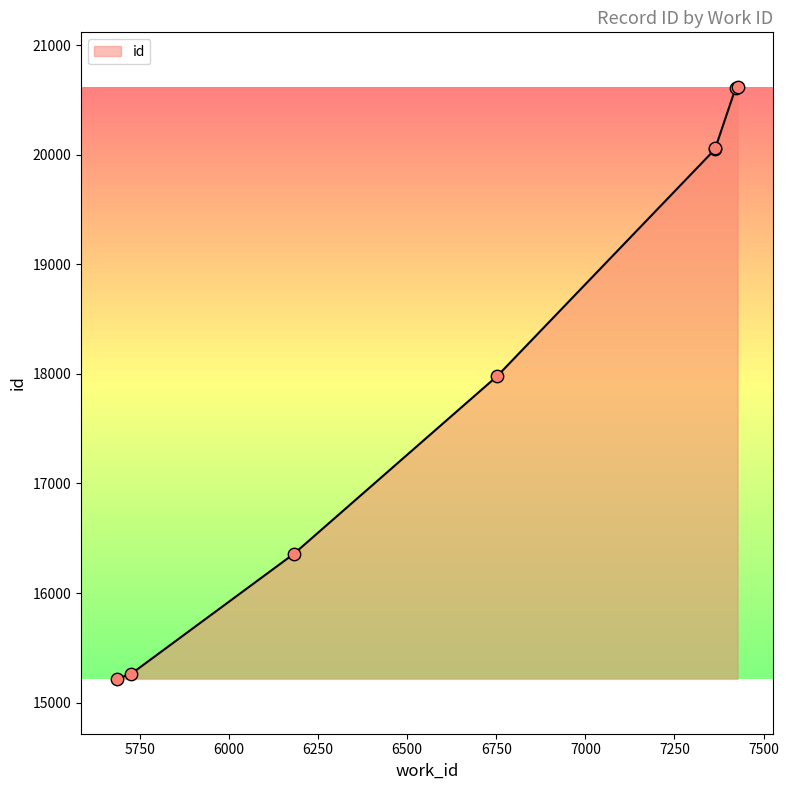

Approximately how many times larger is the value at 7365 compared to 5726?

1.3